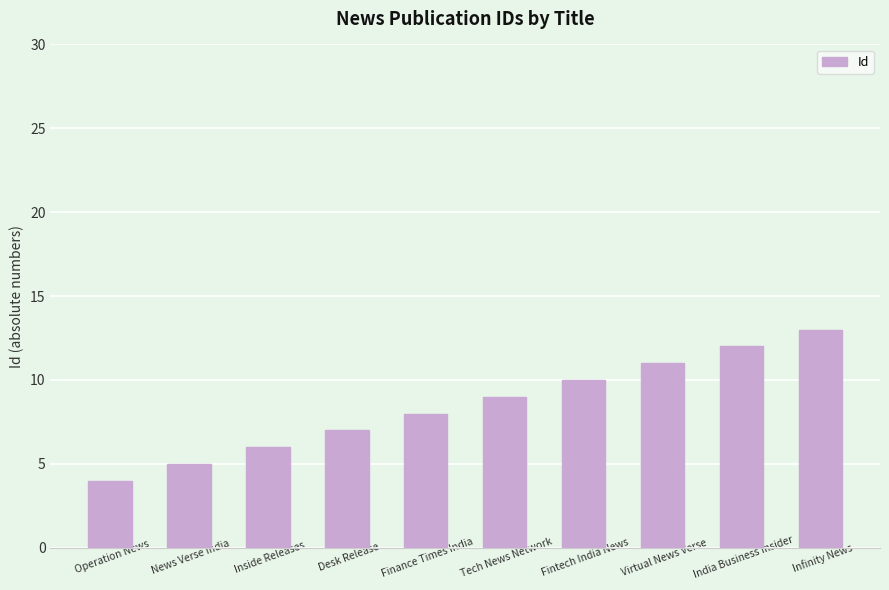

Reading left to right, extract all data points from this chart.

Operation News=4	News Verse India=5	Inside Releases=6	Desk Release=7	Finance Times India=8	Tech News Network=9	Fintech India News=10	Virtual News Verse=11	India Business Insider=12	Infinity News=13